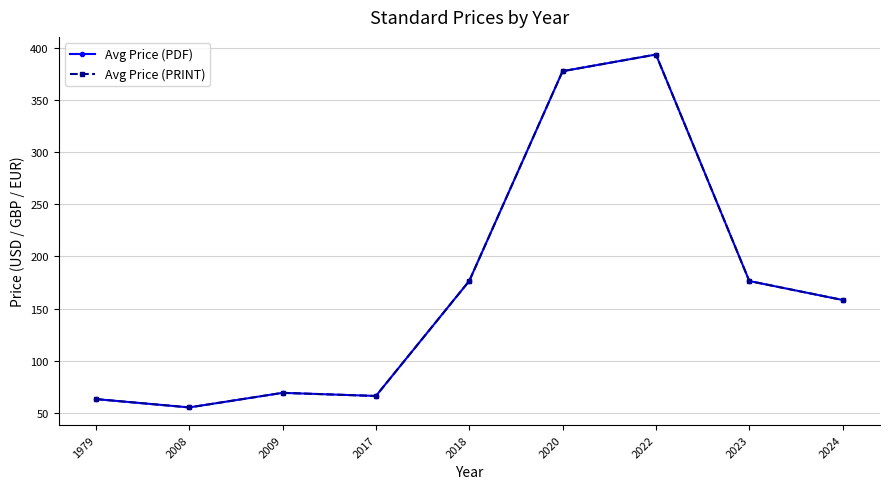

Which has a higher value, 2022 or 2024?

2022